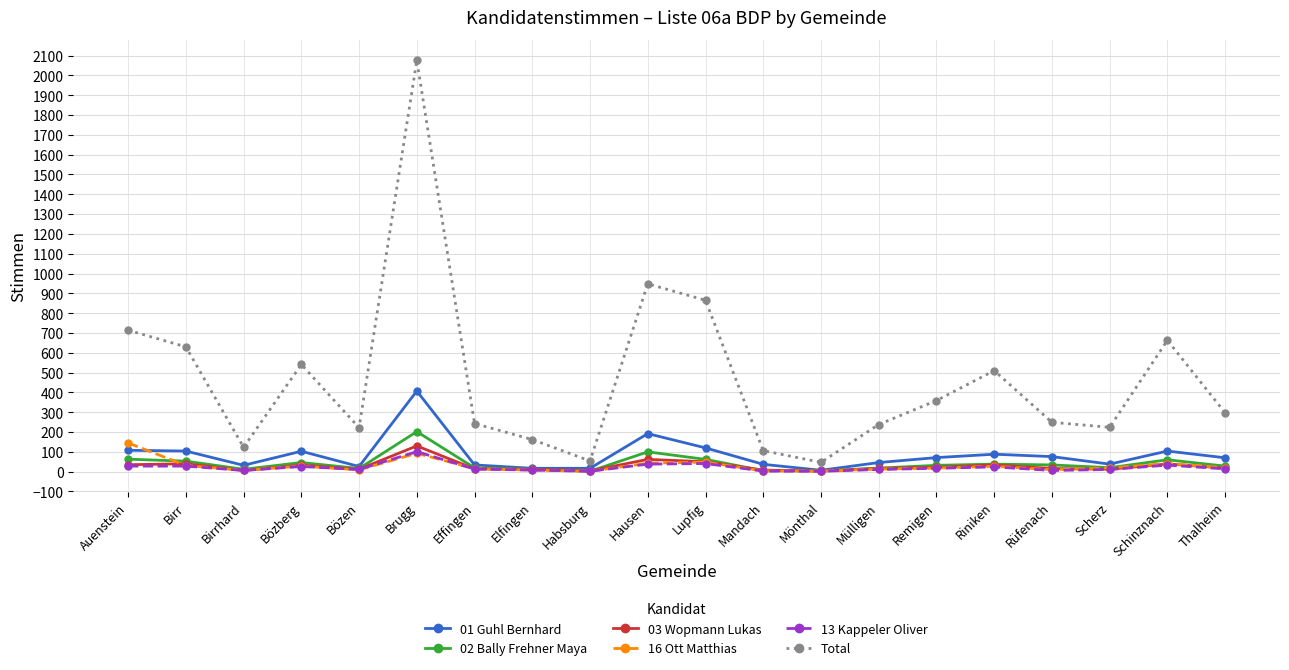

What is the lowest value of the 03 Wopmann Lukas series?

3